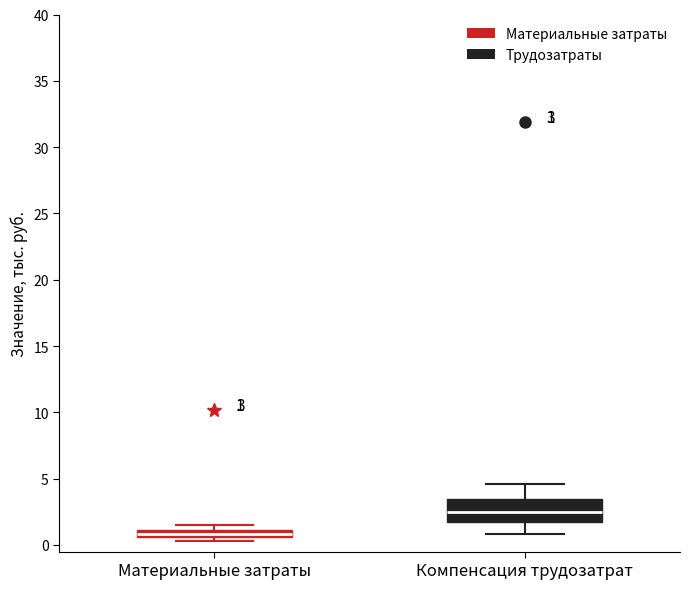

Comparing the boxes themselves (not the whiskers), which one is the tallest?

Компенсация трудозатрат